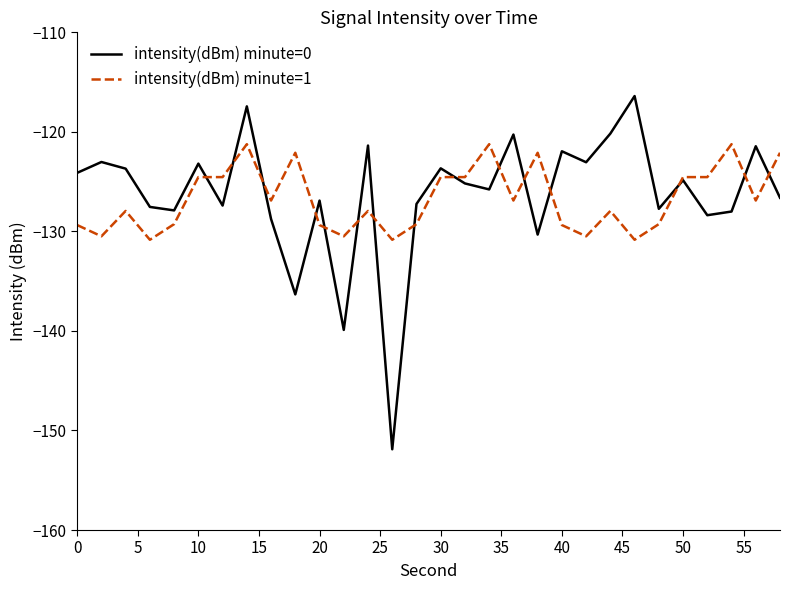

What are all the series names shown in the legend?

intensity(dBm) minute=0, intensity(dBm) minute=1